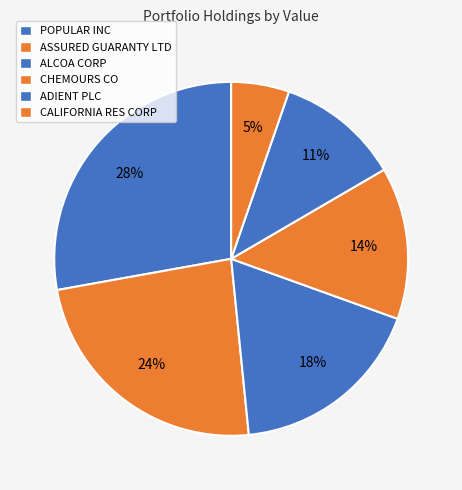

What portion of the pie excludes CHEMOURS CO?

86.1%